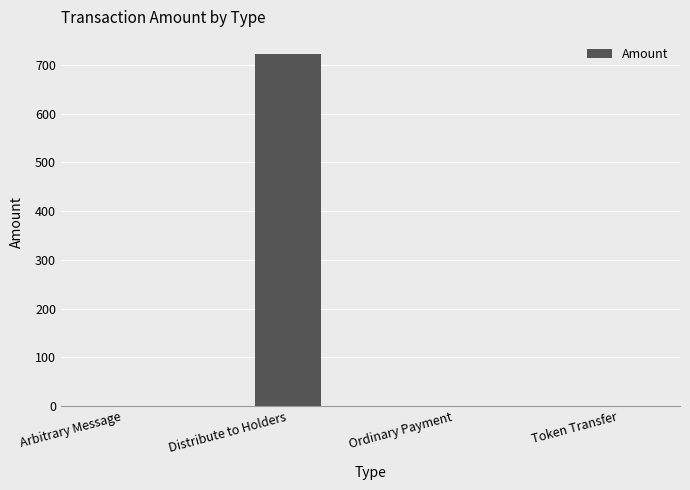

The chart shows a value of 721.7 at Distribute to Holders. True or false?

True